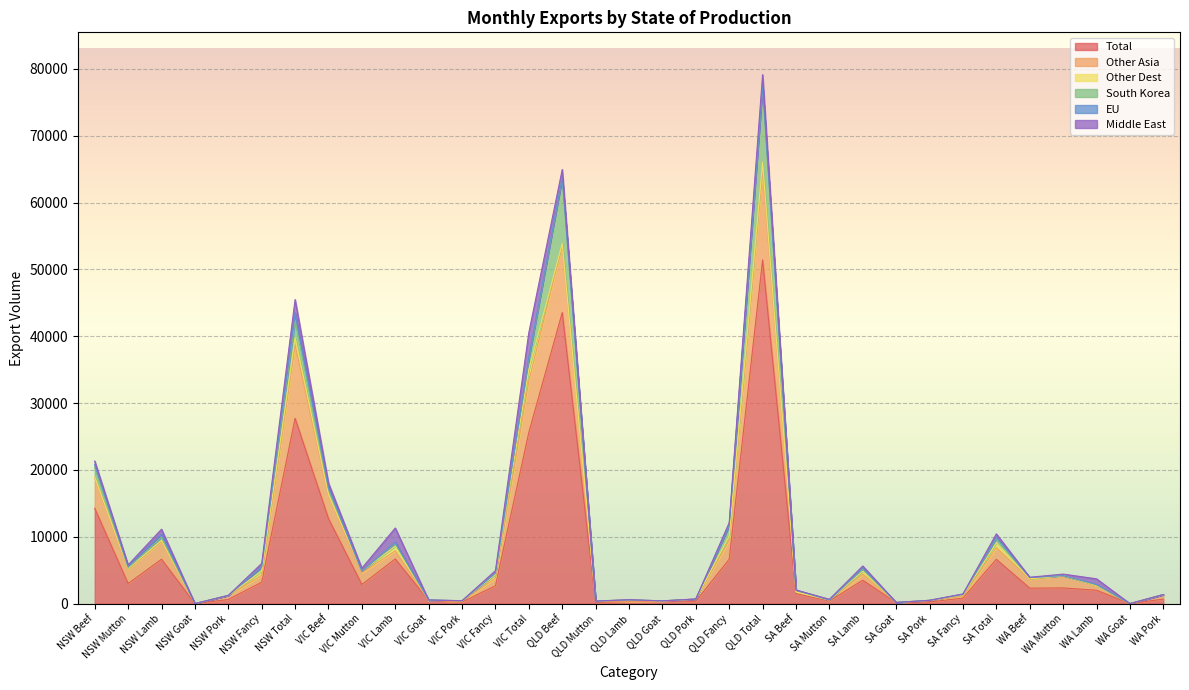

How many values in the Total series exceed 2315?

17